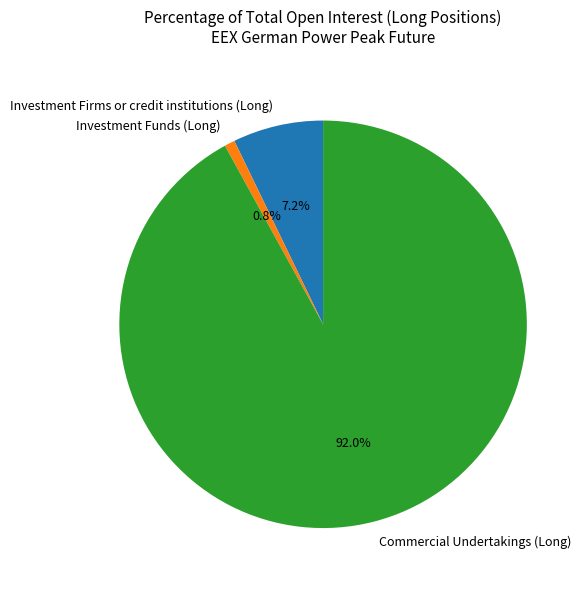

What is the ratio of the value at Commercial Undertakings (Long) to the value at Investment Firms or credit institutions (Long)?

12.8